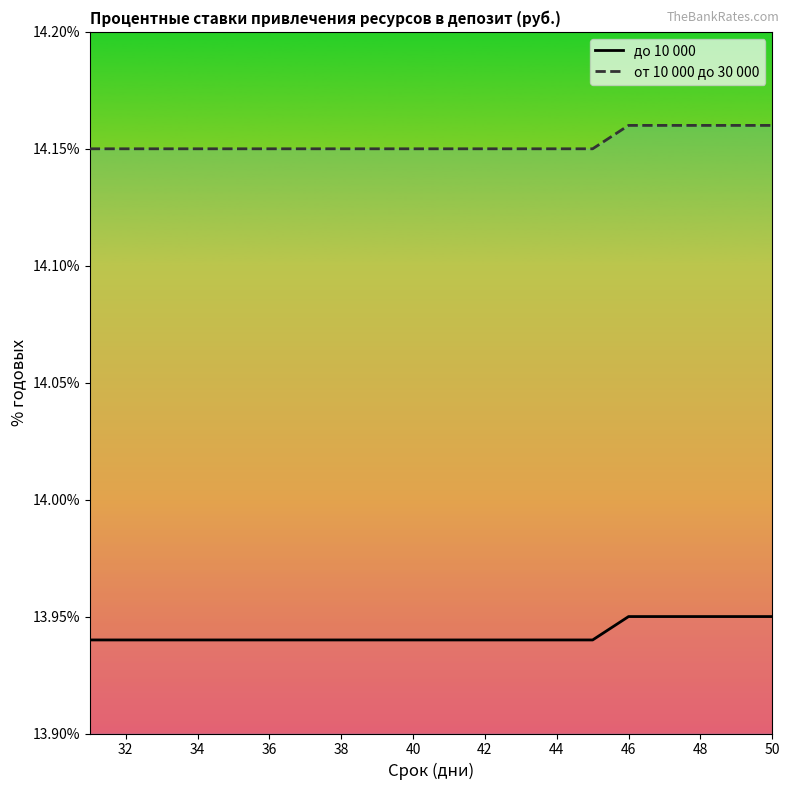

Which series has the largest total across all categories?

от 10 000 до 30 000